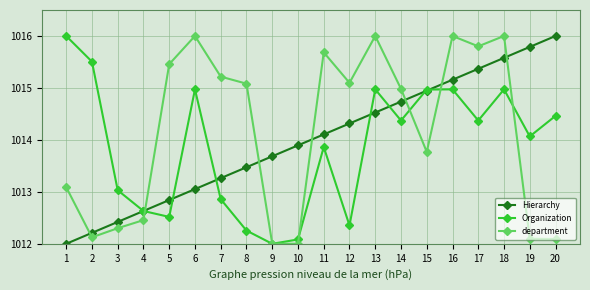

What is the spread (max minus min) of values at 13?

1.5